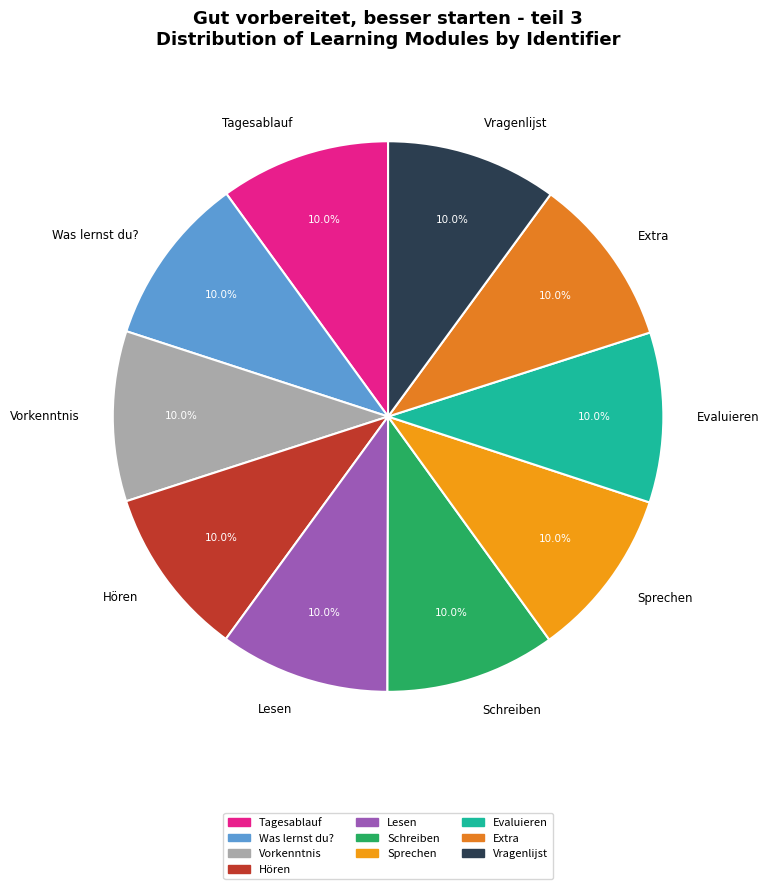

To the nearest percent, what portion does Schreiben represent?

10%